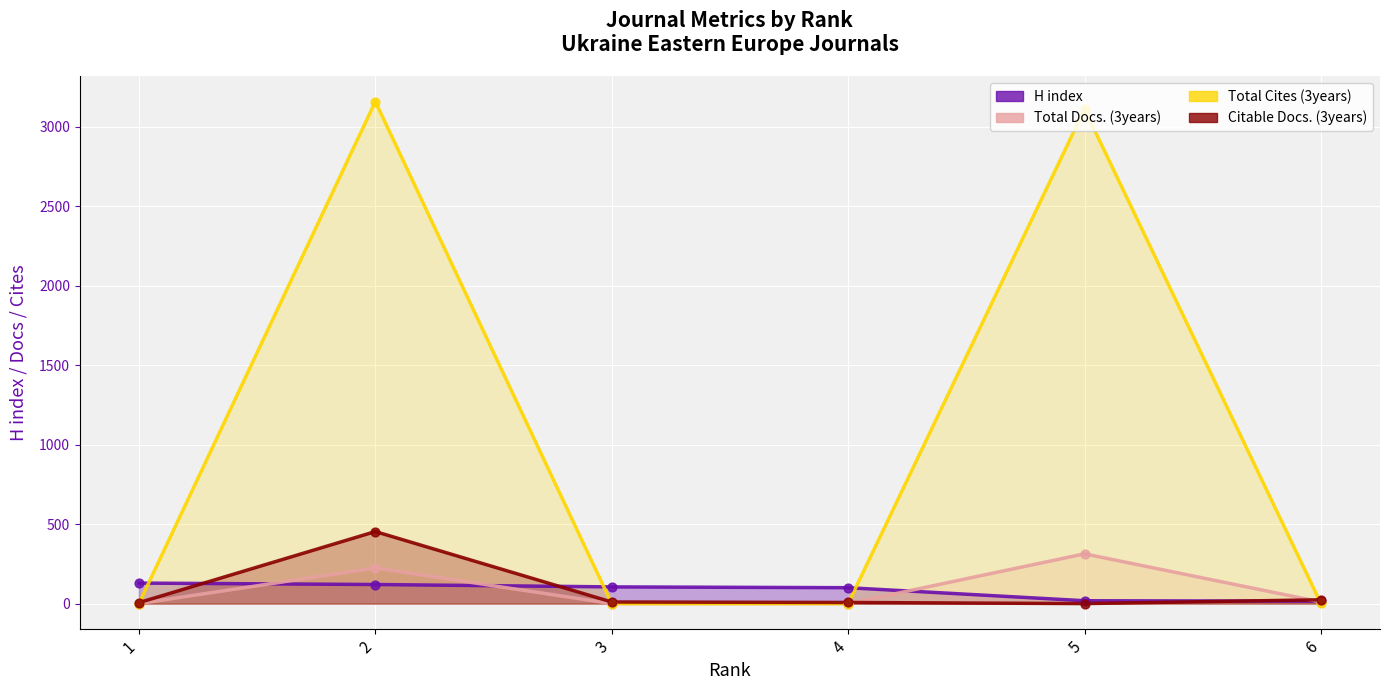

Is the value of Total Docs. (3years) at 2 greater than the value of Total Cites (3years) at 2?

No